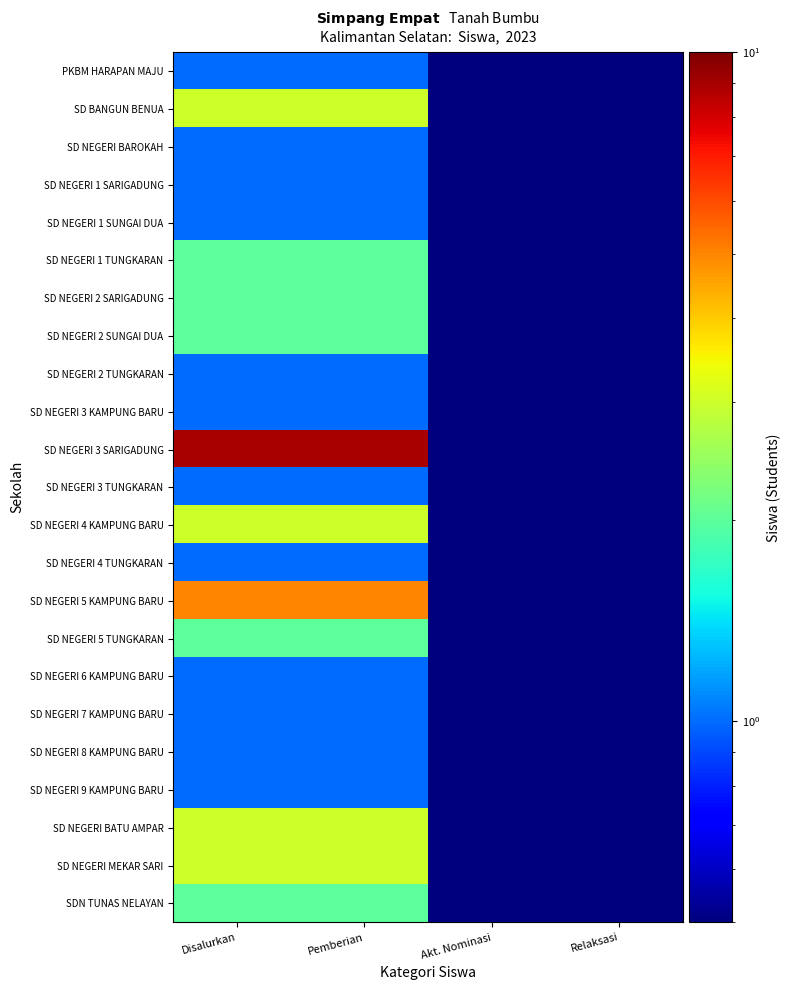

What is the spread (max minus min) of values at Pemberian?

8.0